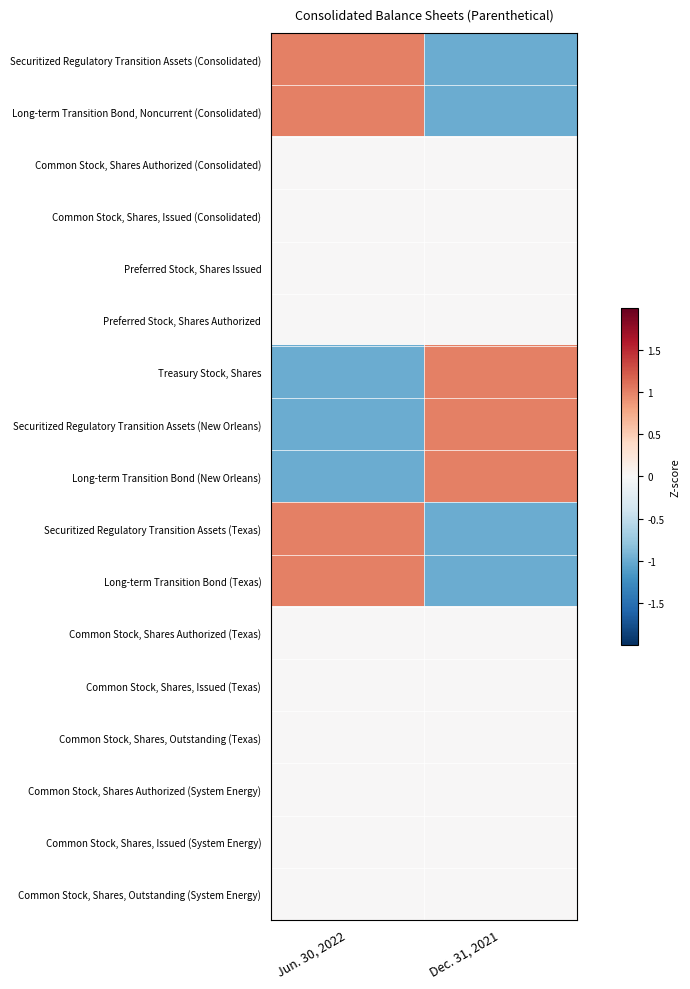

Which has a higher value, Dec. 31, 2021 or Jun. 30, 2022?

Jun. 30, 2022